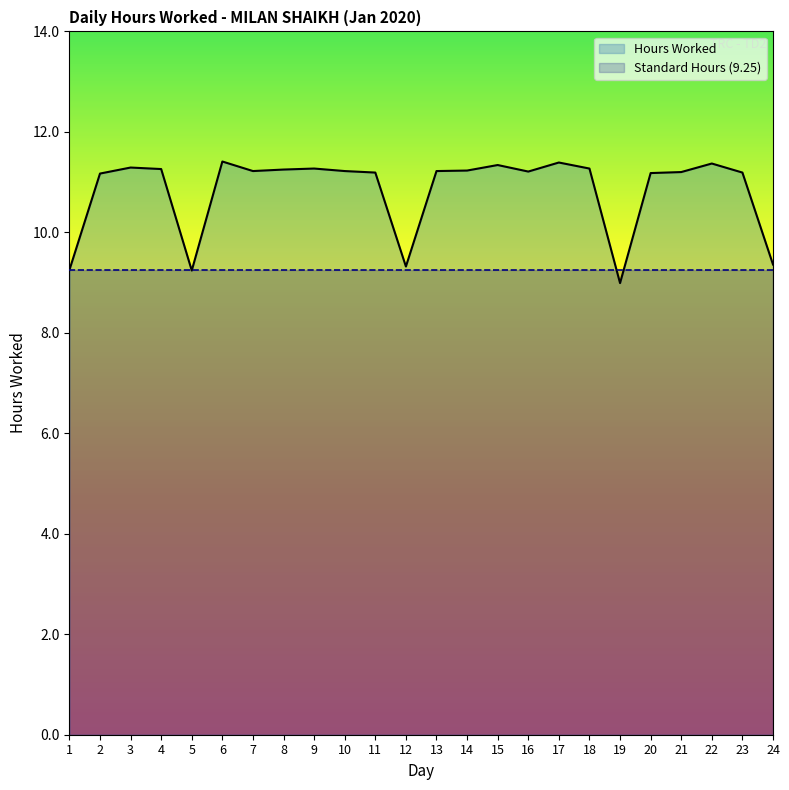

How many data points does each series have?

24